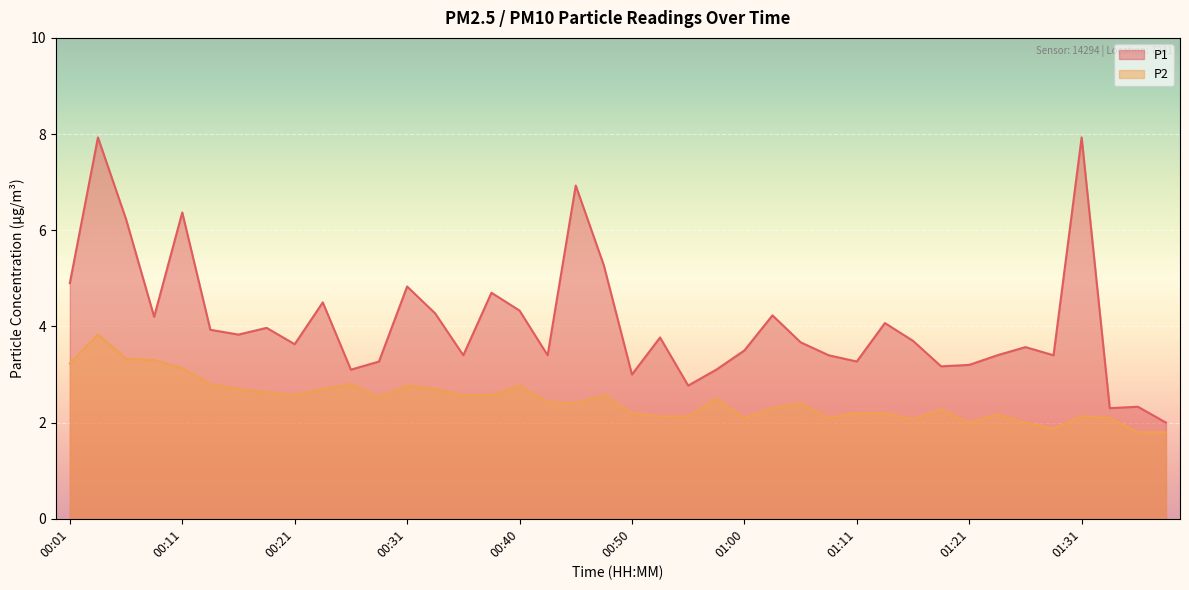

Which series has the widest spread of values?

P1